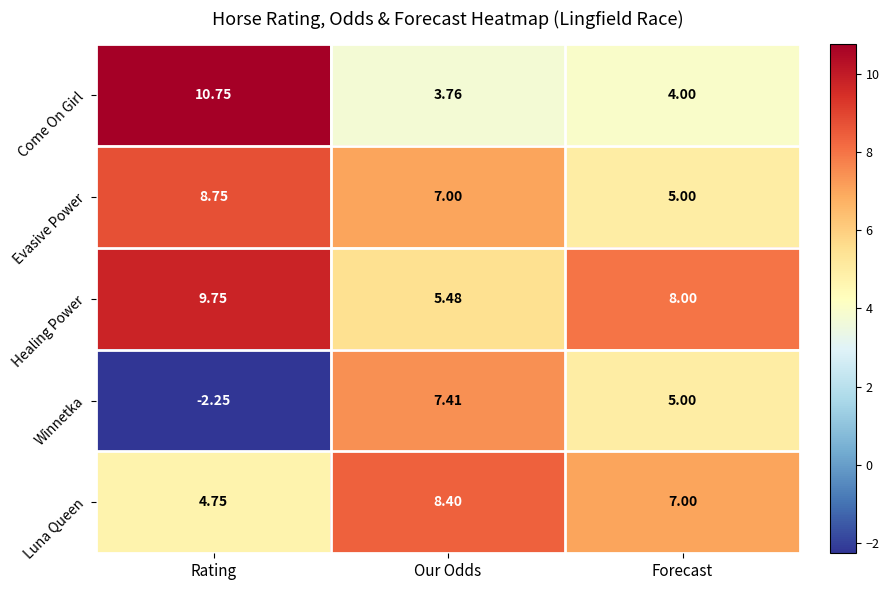

At Rating, list the series in order from largest to smallest.

Come On Girl, Healing Power, Evasive Power, Luna Queen, Winnetka